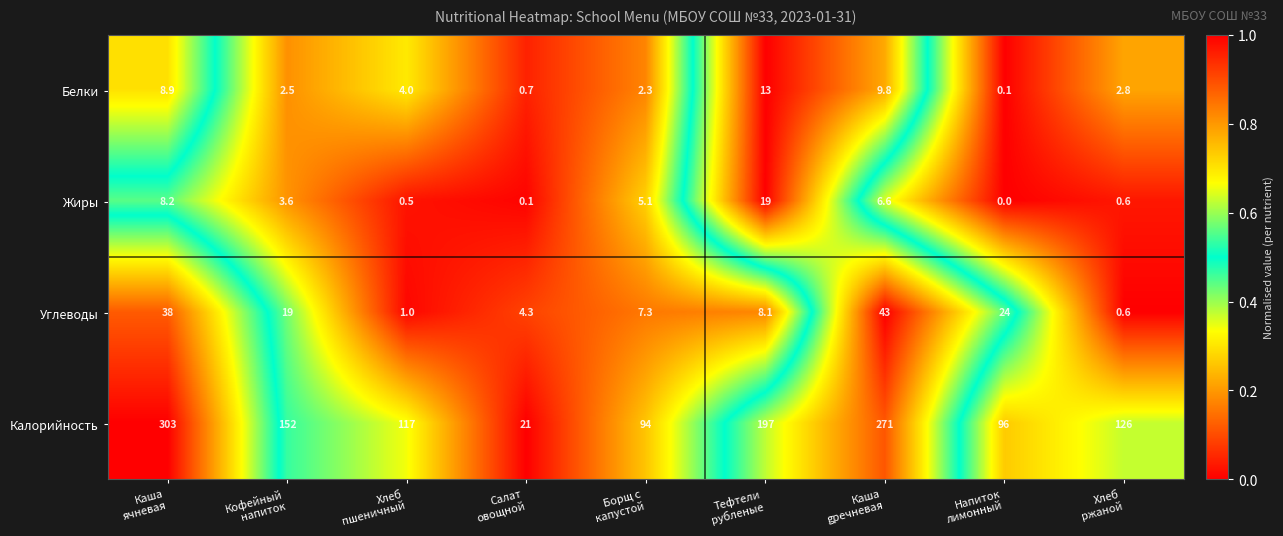

How many categories are shown in the chart?

9